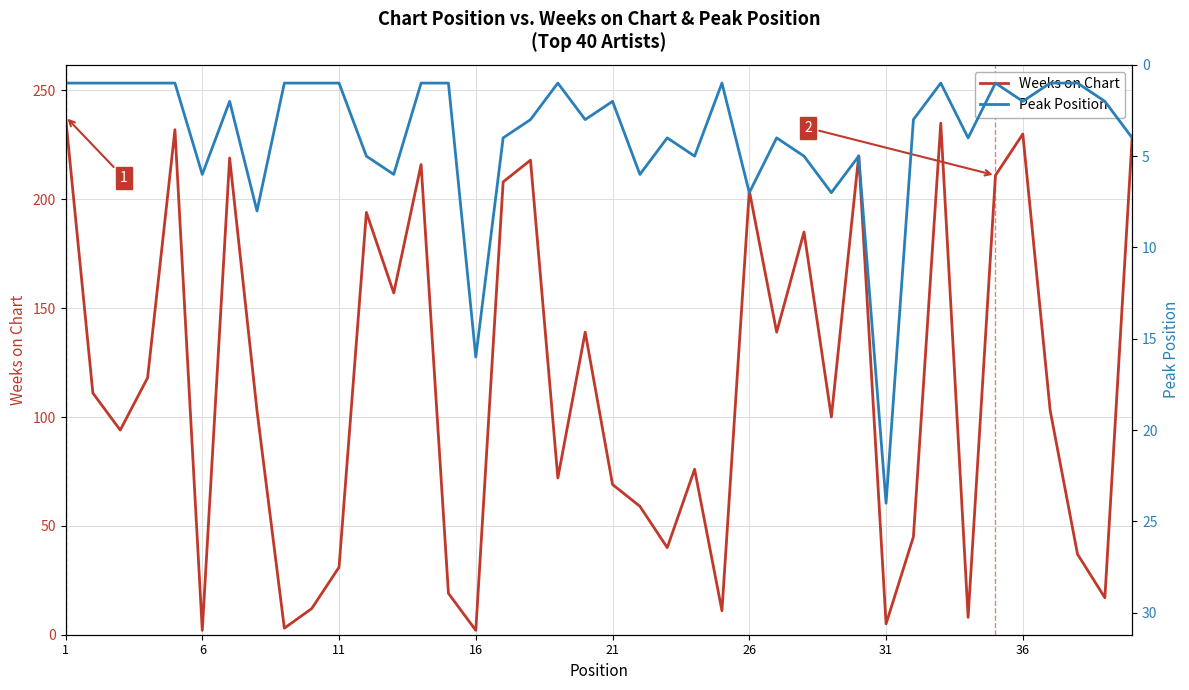

The Weeks on Chart series shows 5 at 31. True or false?

True